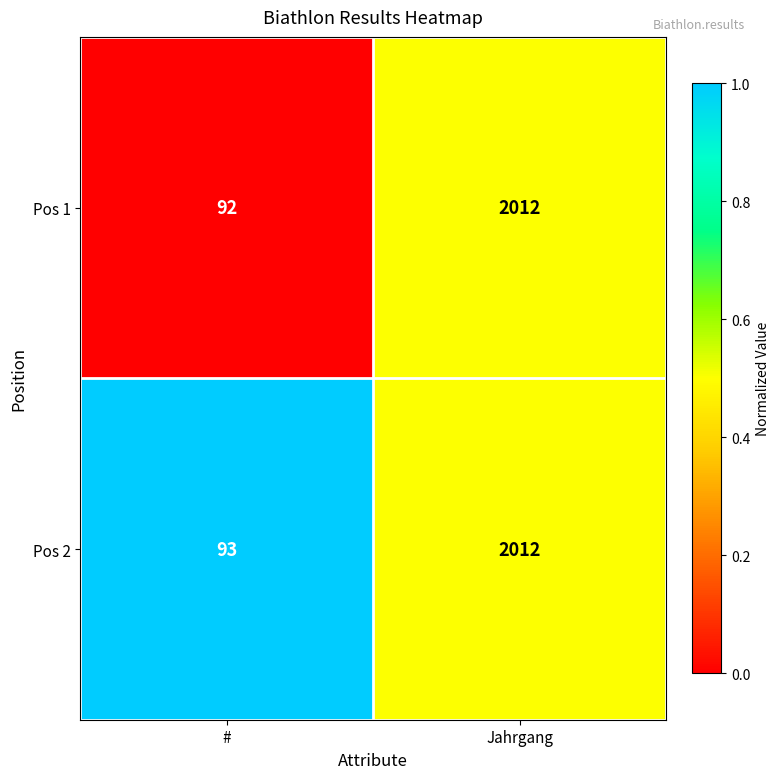

At which category is the sum across all series the highest?

Jahrgang